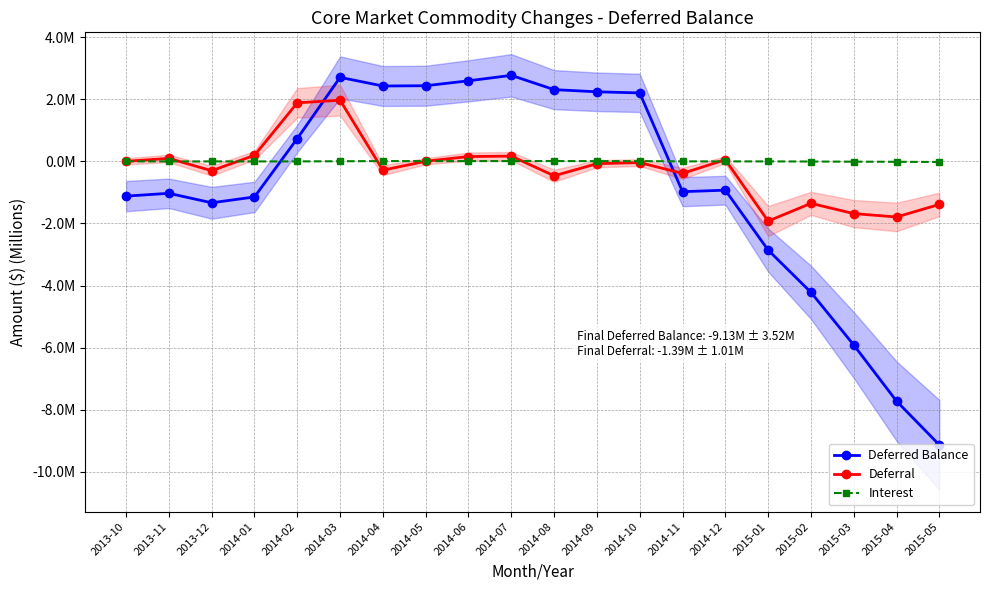

Which category has the lowest value in the Interest series?

2015-05